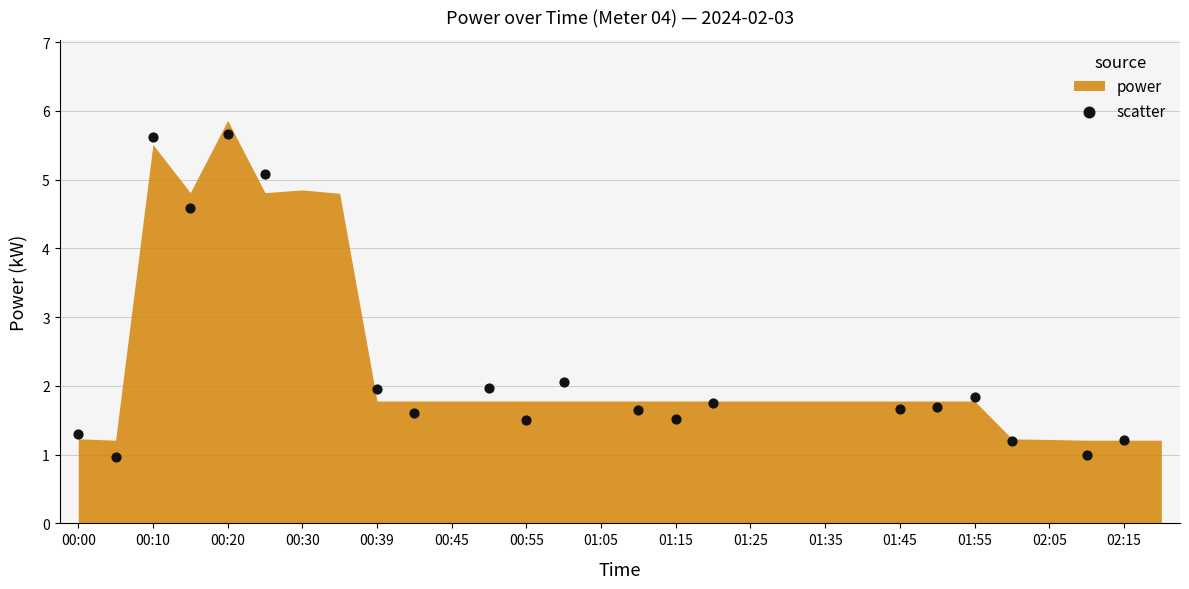

What is the range of Y values (max minus min)?

4.7